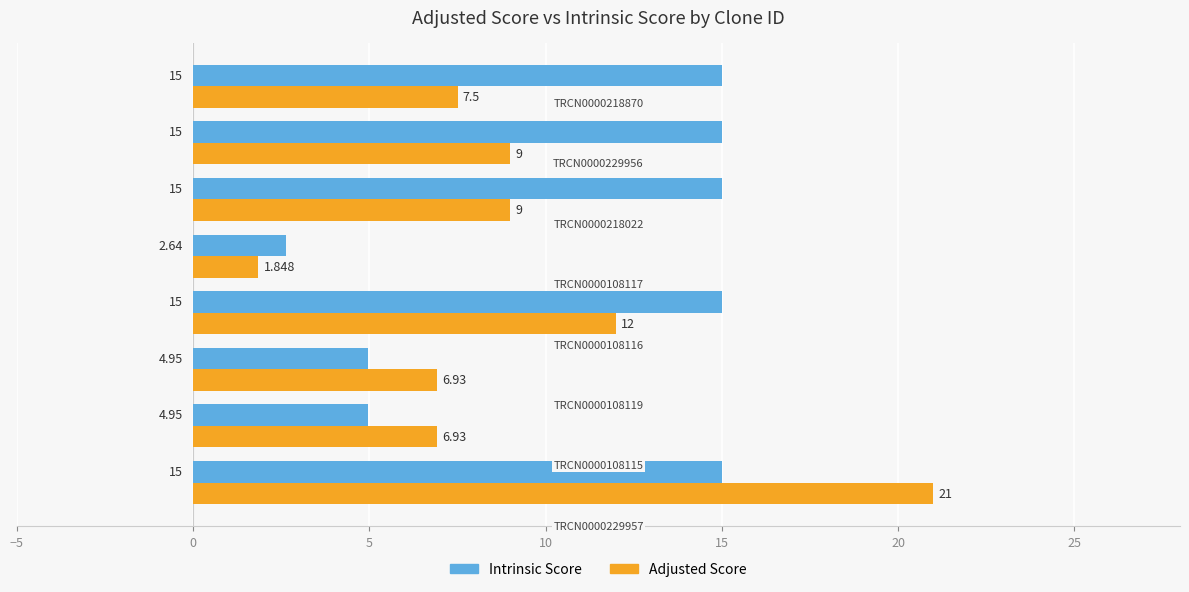

Which series has the largest total across all categories?

Intrinsic Score